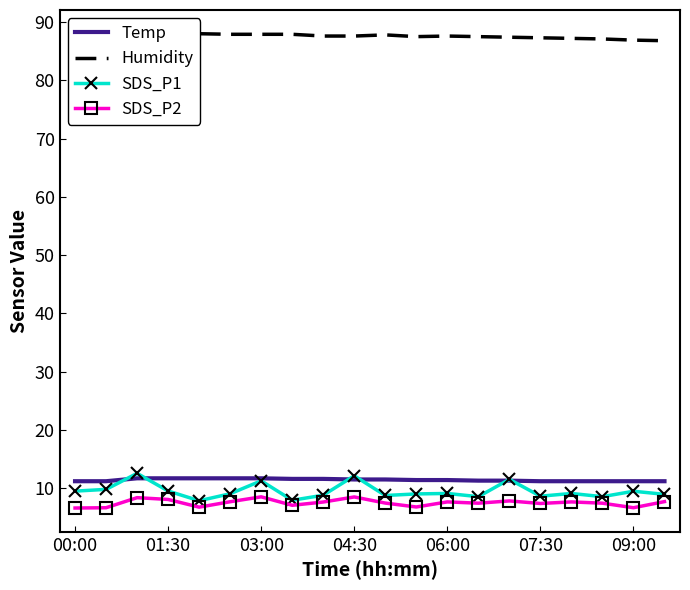

The value of SDS_P1 at 06:00 is 9.1. True or false?

True